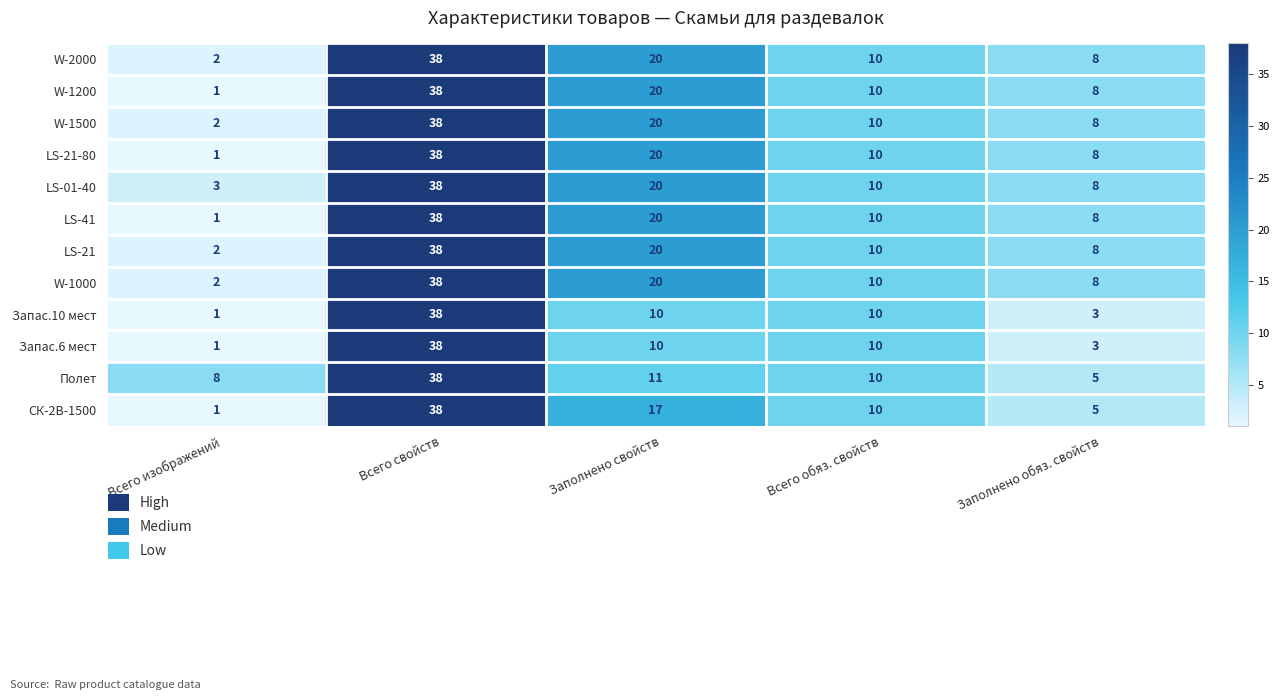

Is the value of Запас.6 мест at Всего обяз. свойств greater than the value of W-1000 at Всего свойств?

No